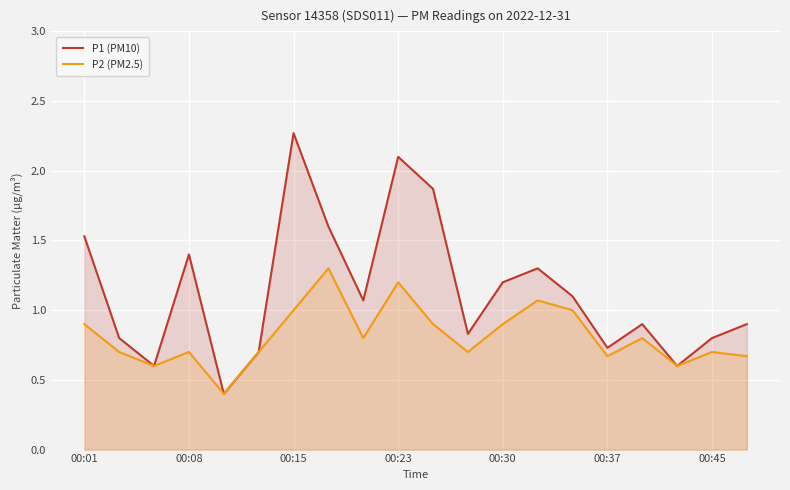

Does the chart display data point markers on the line(s)?

No